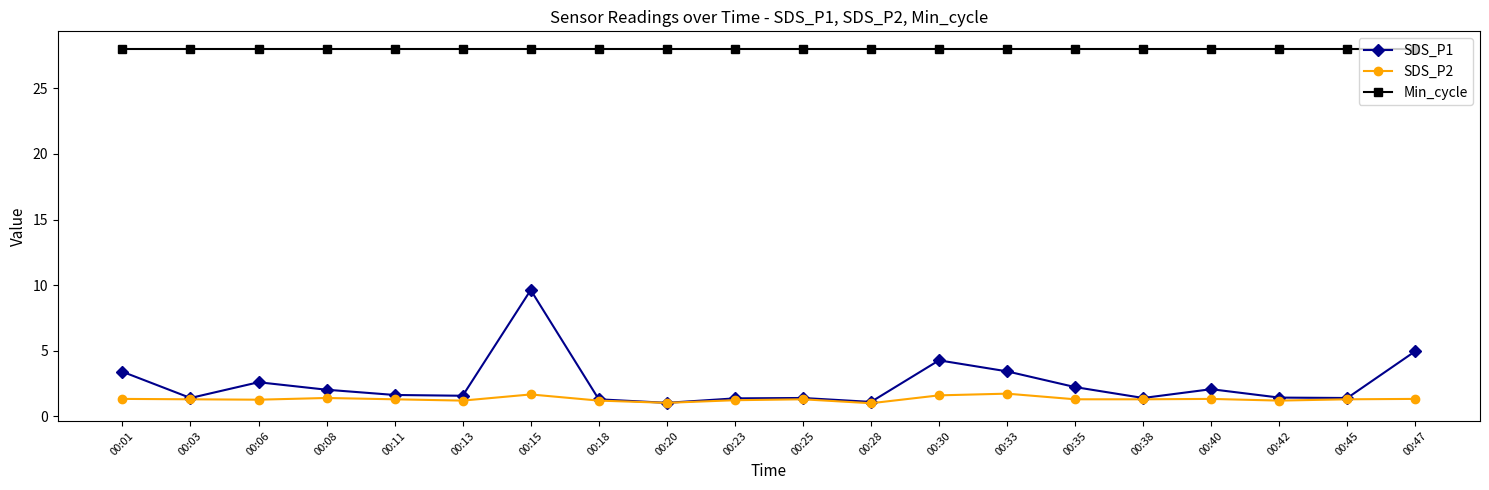

The SDS_P1 series shows 3.1 at 00:08. True or false?

False